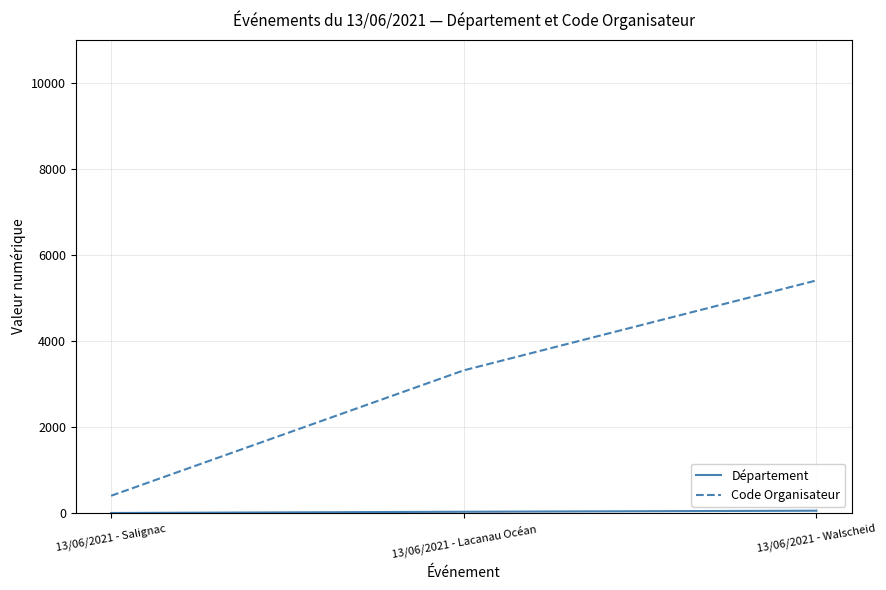

At which label is Code Organisateur closest to 2905?

13/06/2021 - Lacanau Océan